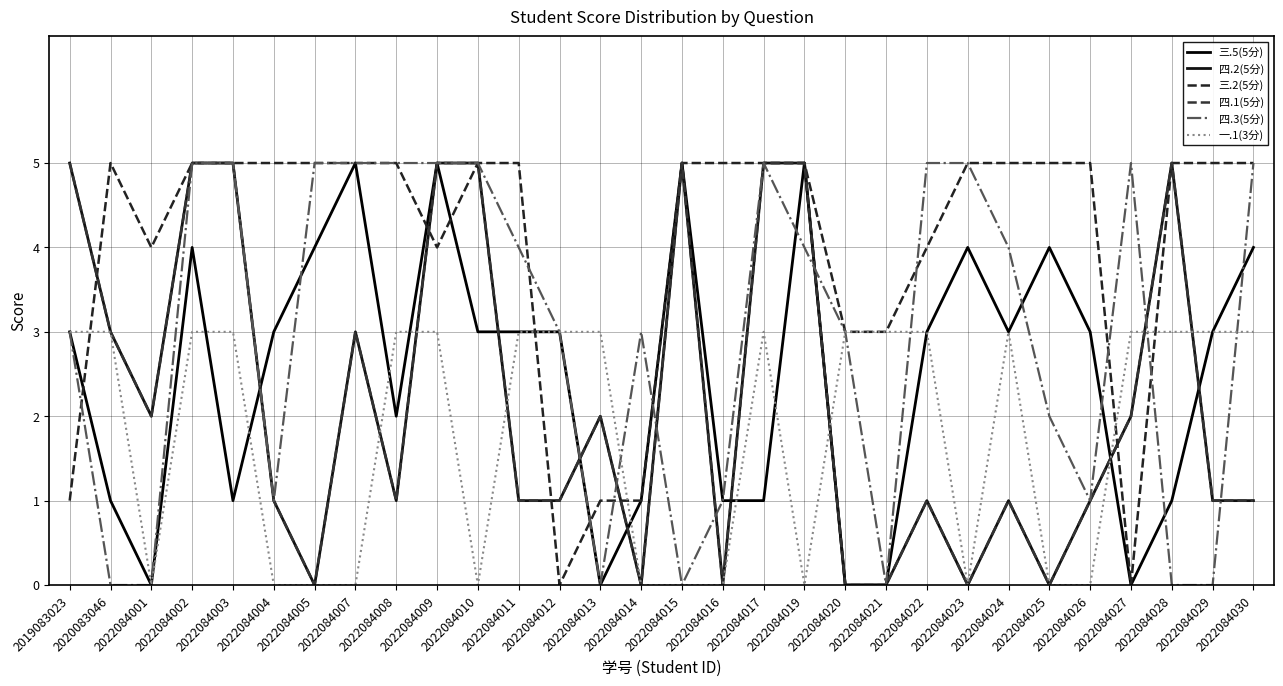

Does the chart have visible grid lines?

Yes